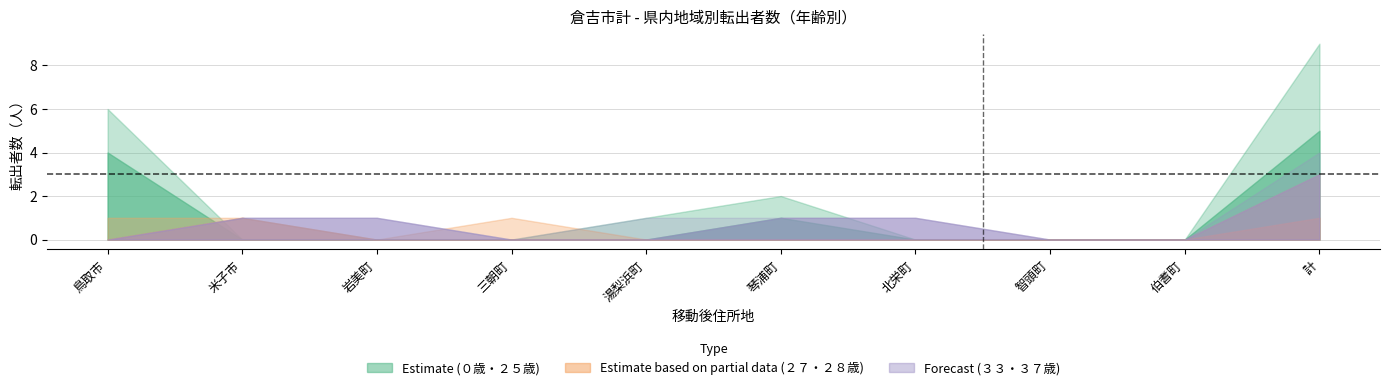

How many series are shown in this chart?

6